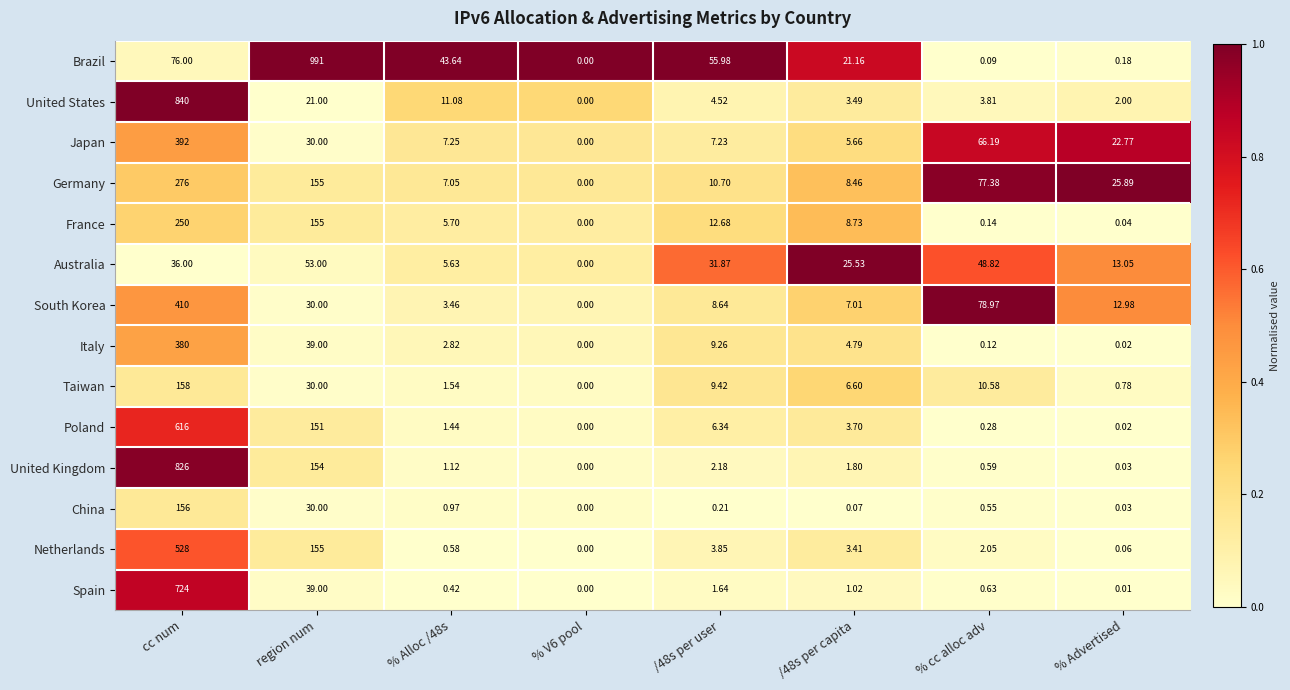

Between cc num and % Advertised, which series saw the biggest shift?

United States